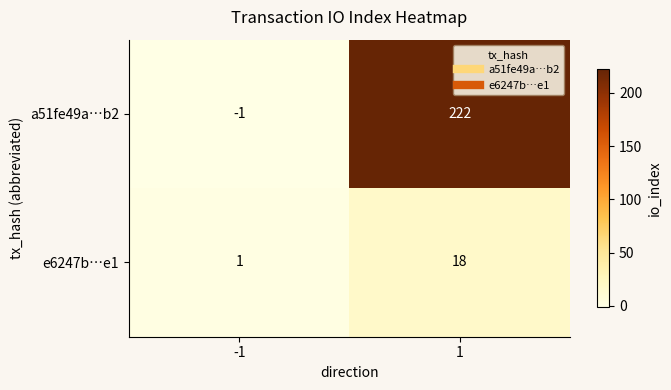

What is the difference between the maximum and minimum values in the a51fe49a…b2 series?

223